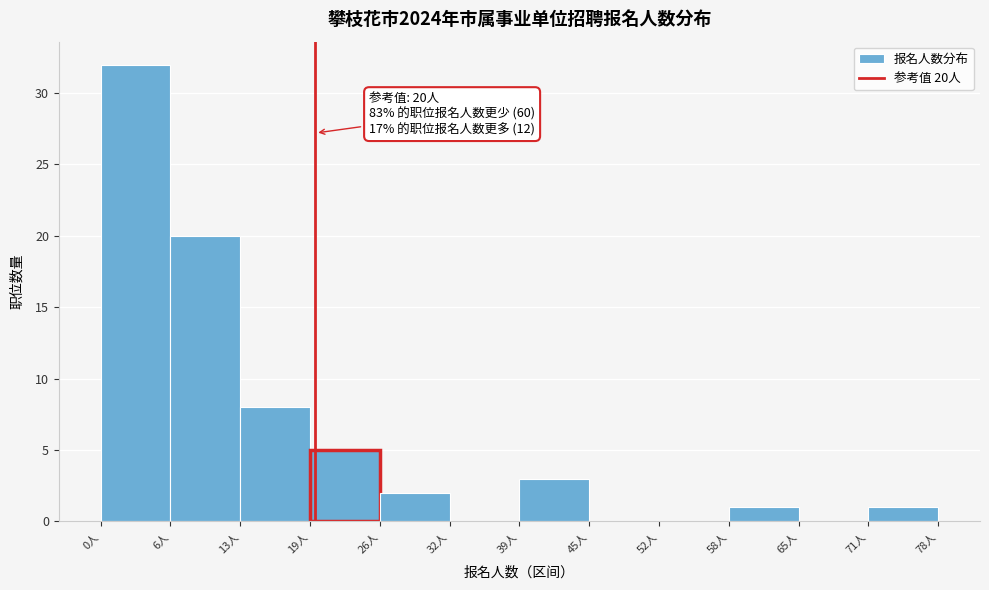

Over which range of the x-axis is the bar tallest?

0.0 to 6.5